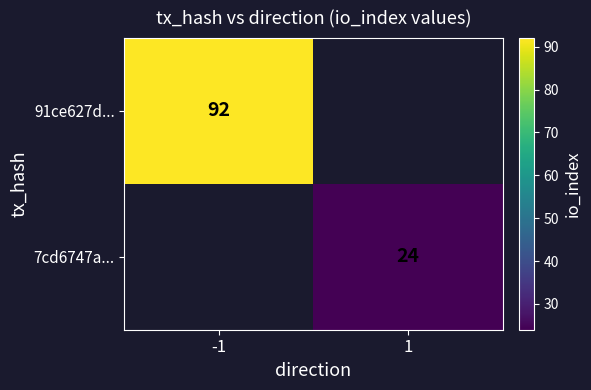

Is it true that 7cd6747a... equals 24 at 1?

True